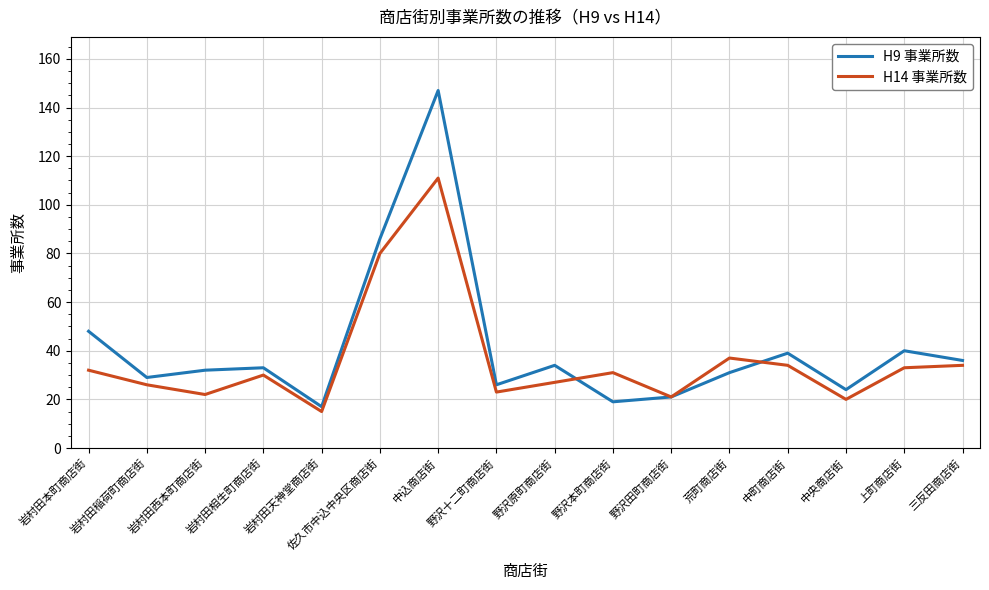

At which label is H9 事業所数 closest to 82?

佐久市中込中央区商店街